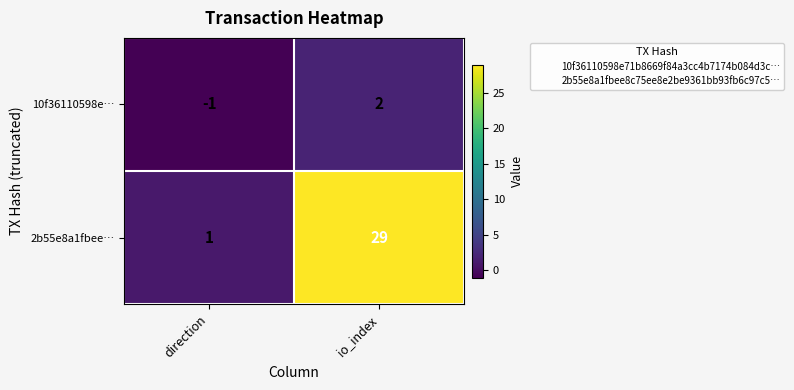

Is the value of 10f36110598e… at direction greater than the value of 2b55e8a1fbee… at direction?

No